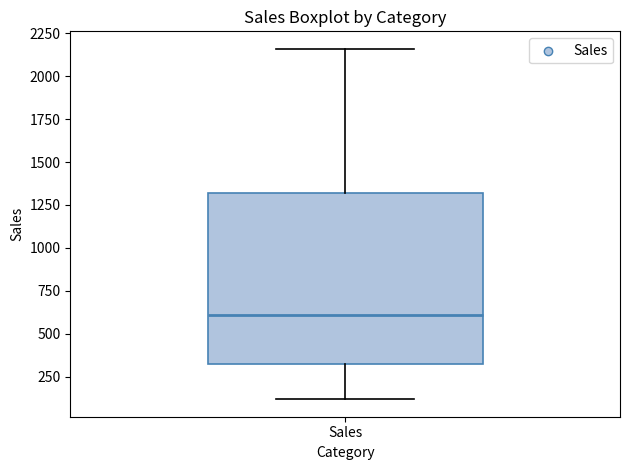

Where does the upper whisker of the box for Sales end on the y-axis? The values are not printed on the chart, so give them approximately, as read against the axis.

2150